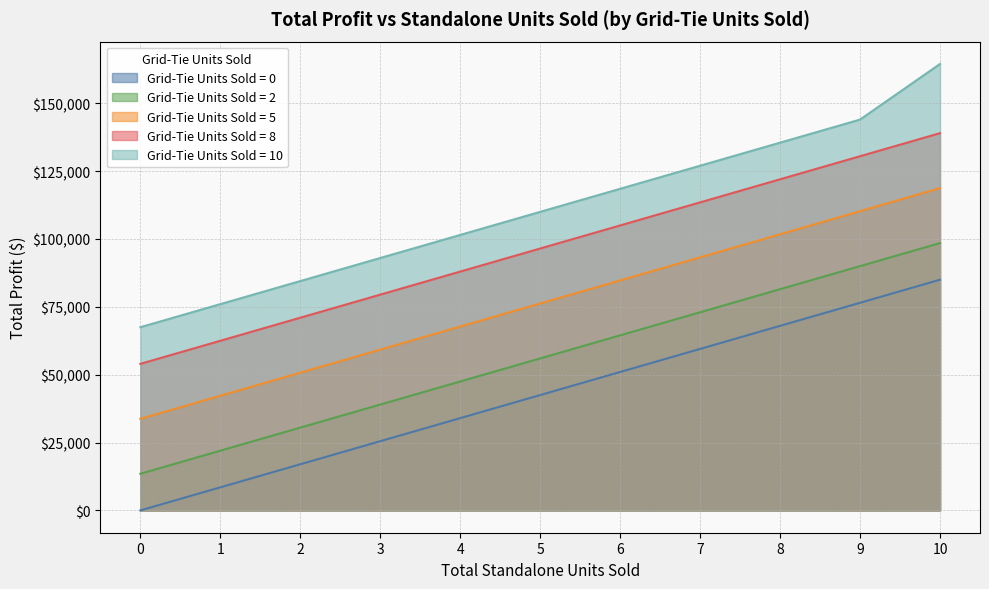

Reading left to right, transcribe all the data shown in this chart.

Grid-Tie Units Sold = 0: 0=0.0	1=8499.0	2=16998.0	3=25497.0	4=33996.0	5=42495.0	6=50994.0	7=59493.0	8=67992.0	9=76491.0	10=84990.0
Grid-Tie Units Sold = 2: 0=13499.0	1=21998.0	2=30497.0	3=38996.0	4=47495.0	5=55994.0	6=64493.0	7=72992.0	8=81491.0	9=89990.0	10=98489.0
Grid-Tie Units Sold = 5: 0=33747.5	1=42246.5	2=50745.5	3=59244.5	4=67743.5	5=76242.5	6=84741.5	7=93240.5	8=101739.5	9=110238.5	10=118737.5
Grid-Tie Units Sold = 8: 0=53996.0	1=62495.0	2=70994.0	3=79493.0	4=87992.0	5=96491.0	6=104990.0	7=113489.0	8=121988.0	9=130487.0	10=138986.0
Grid-Tie Units Sold = 10: 0=67495.0	1=75994.0	2=84493.0	3=92992.0	4=101491.0	5=109990.0	6=118489.0	7=126988.0	8=135487.0	9=143986.0	10=164483.0